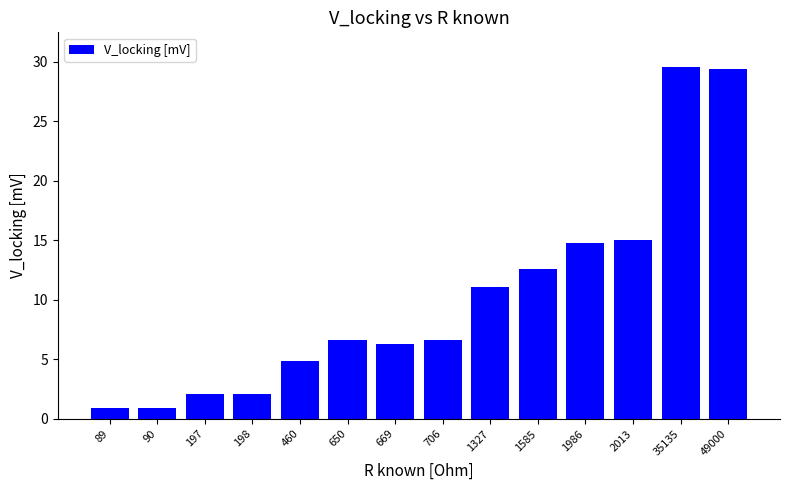

What is the difference between the second highest and second lowest values?

28.5